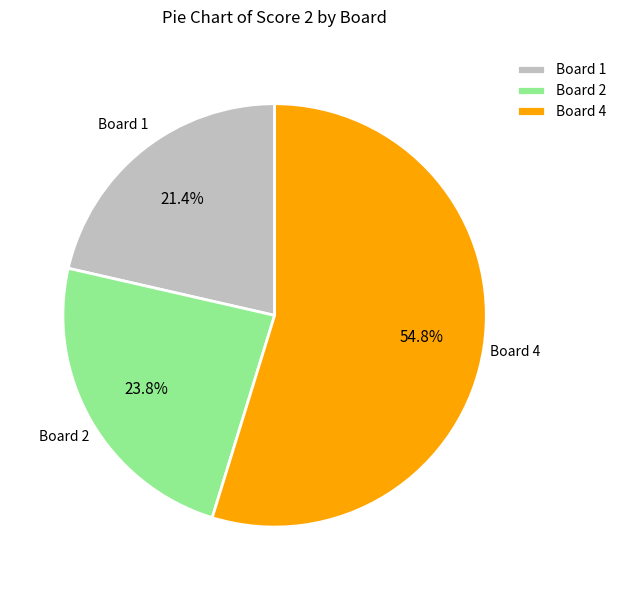

To the nearest percent, what is the difference between the largest and smallest slice percentages?

33%